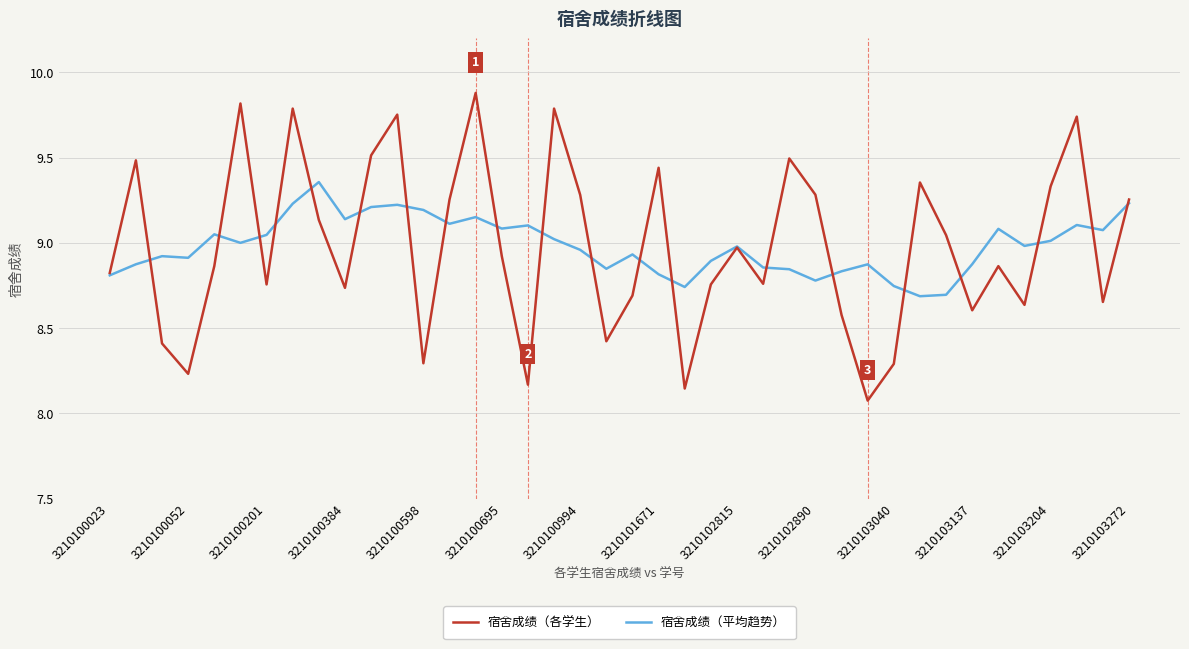

List the series in order of their peak value, lowest first.

宿舍成绩（平均趋势）, 宿舍成绩（各学生）